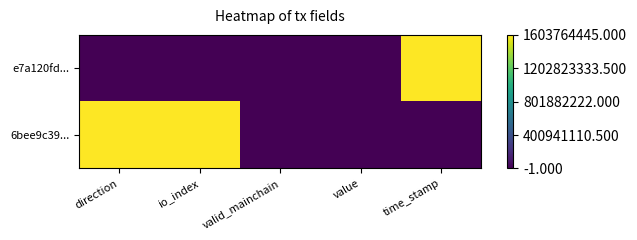

Which has a higher value, time_stamp or io_index?

time_stamp